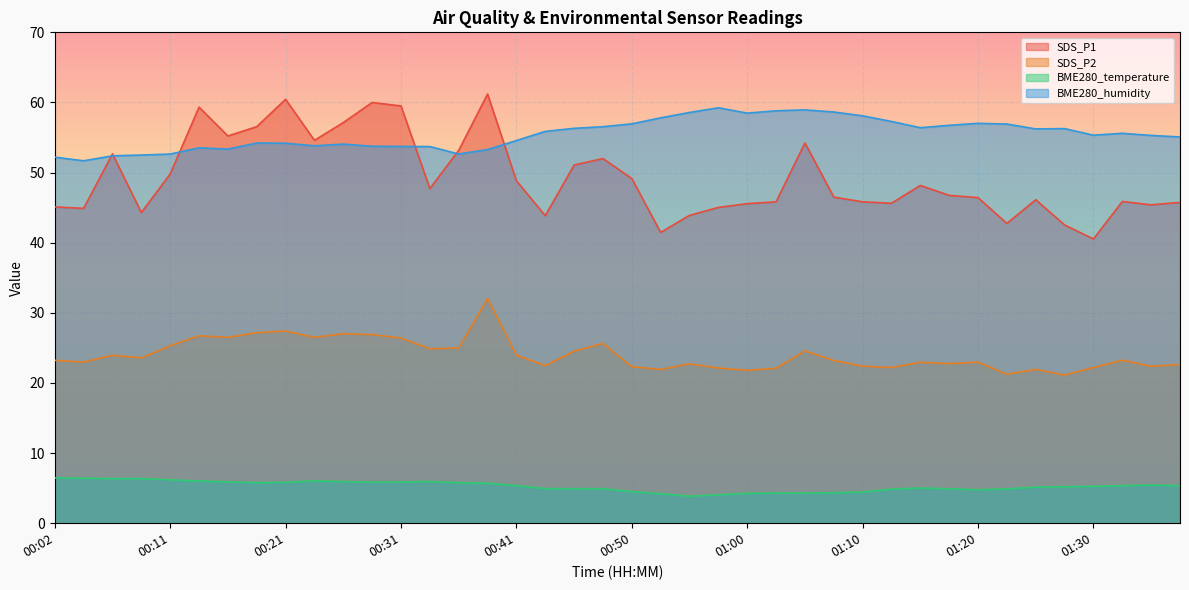

What is the difference between the highest and lowest values at 01:32?

50.2